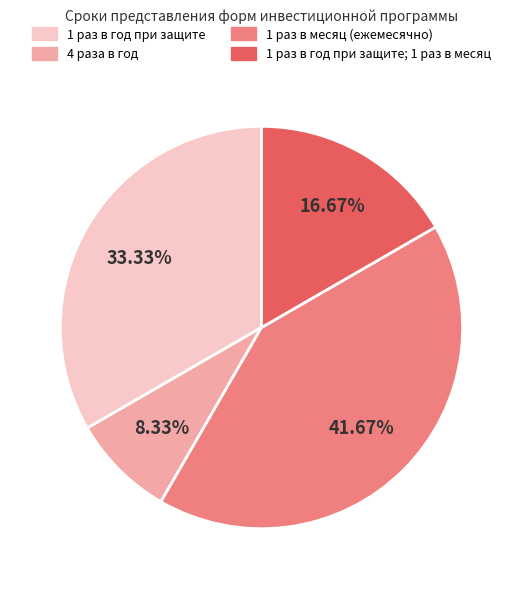

Is there any slice that represents more than half of the pie?

No